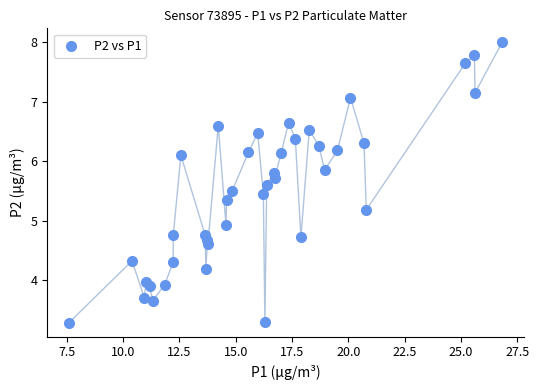

What is the range of X values (max minus min)?

19.2